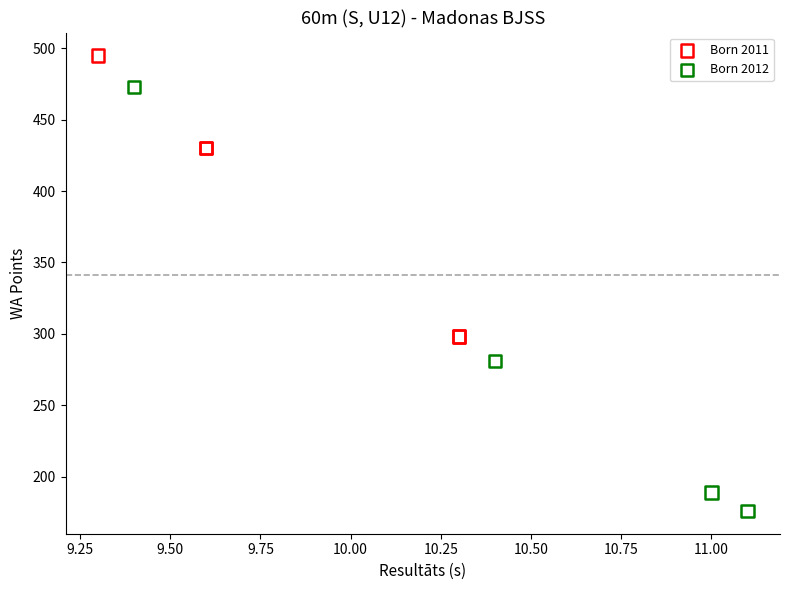

Which series contains the lowest Y value?

Born 2012